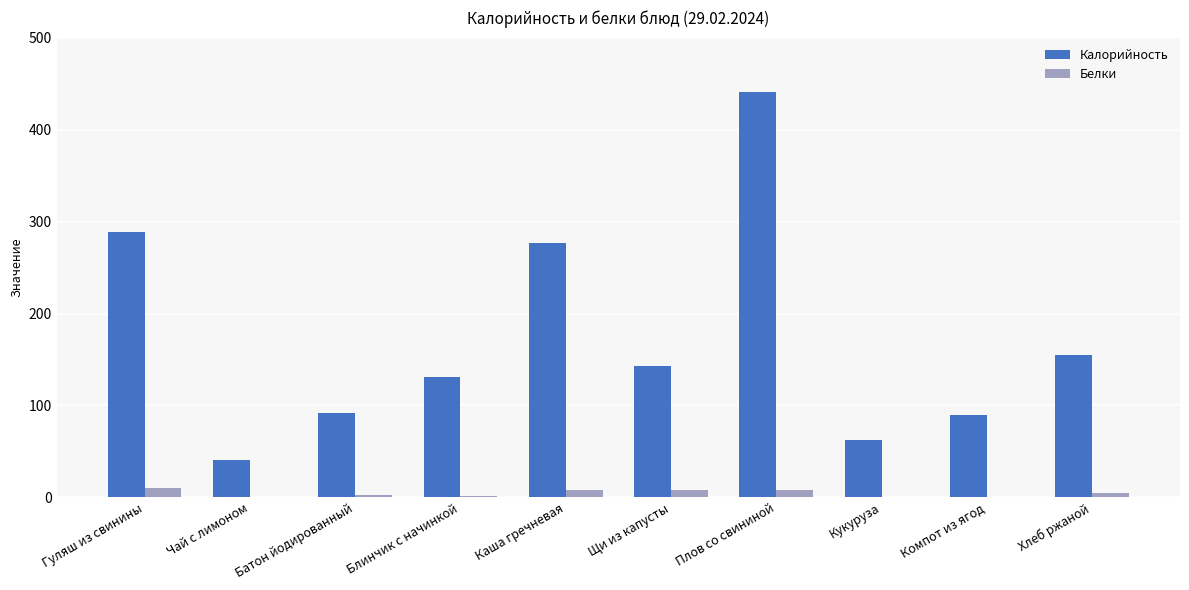

Which series has the widest spread of values?

Калорийность